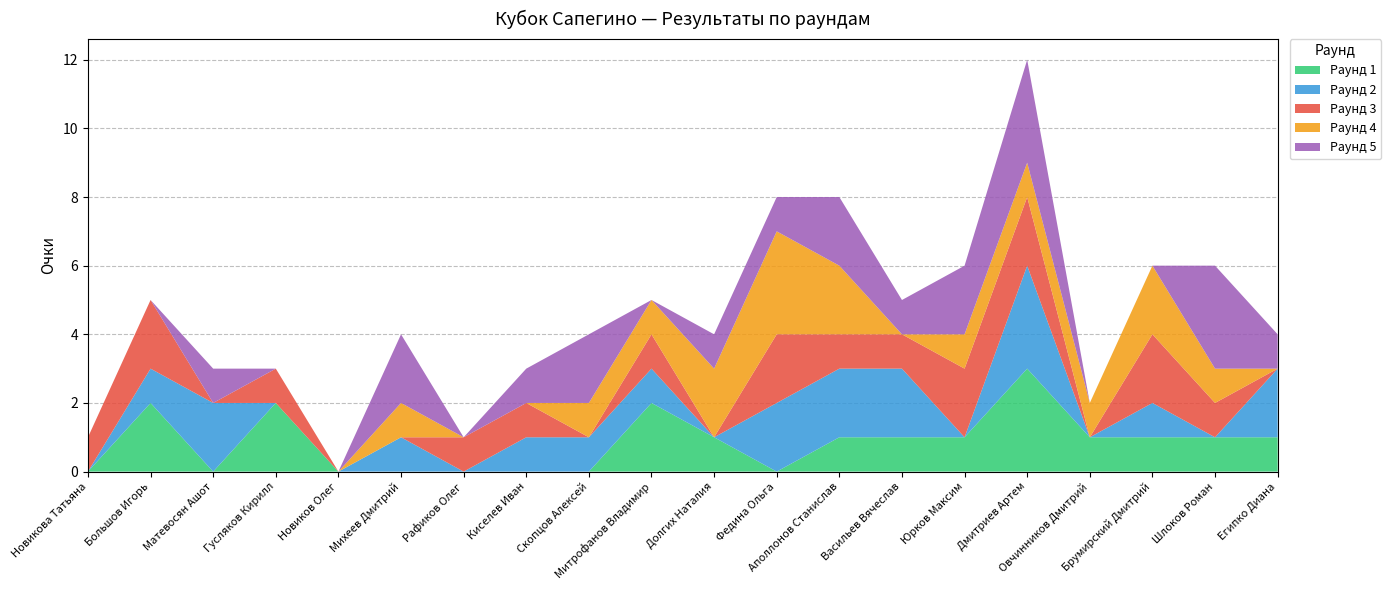

Reading left to right, what are all the values shown in this chart?

Раунд 1: Новикова Татьяна=0	Большов Игорь=2	Матевосян Ашот=0	Гусляков Кирилл=2	Новиков Олег=0	Михеев Дмитрий=0	Рафиков Олег=0	Киселев Иван=0	Скопцов Алексей=0	Митрофанов Владимир=2	Долгих Наталия=1	Федина Ольга=0	Аполлонов Станислав=1	Васильев Вячеслав=1	Юрков Максим=1	Дмитриев Артем=3	Овчинников Дмитрий=1	Брумирский Дмитрий=1	Шлоков Роман=1	Египко Диана=1
Раунд 2: Новикова Татьяна=0	Большов Игорь=1	Матевосян Ашот=2	Гусляков Кирилл=0	Новиков Олег=0	Михеев Дмитрий=1	Рафиков Олег=0	Киселев Иван=1	Скопцов Алексей=1	Митрофанов Владимир=1	Долгих Наталия=0	Федина Ольга=2	Аполлонов Станислав=2	Васильев Вячеслав=2	Юрков Максим=0	Дмитриев Артем=3	Овчинников Дмитрий=0	Брумирский Дмитрий=1	Шлоков Роман=0	Египко Диана=2
Раунд 3: Новикова Татьяна=1	Большов Игорь=2	Матевосян Ашот=0	Гусляков Кирилл=1	Новиков Олег=0	Михеев Дмитрий=0	Рафиков Олег=1	Киселев Иван=1	Скопцов Алексей=0	Митрофанов Владимир=1	Долгих Наталия=0	Федина Ольга=2	Аполлонов Станислав=1	Васильев Вячеслав=1	Юрков Максим=2	Дмитриев Артем=2	Овчинников Дмитрий=0	Брумирский Дмитрий=2	Шлоков Роман=1	Египко Диана=0
Раунд 4: Новикова Татьяна=0	Большов Игорь=0	Матевосян Ашот=0	Гусляков Кирилл=0	Новиков Олег=0	Михеев Дмитрий=1	Рафиков Олег=0	Киселев Иван=0	Скопцов Алексей=1	Митрофанов Владимир=1	Долгих Наталия=2	Федина Ольга=3	Аполлонов Станислав=2	Васильев Вячеслав=0	Юрков Максим=1	Дмитриев Артем=1	Овчинников Дмитрий=1	Брумирский Дмитрий=2	Шлоков Роман=1	Египко Диана=0
Раунд 5: Новикова Татьяна=0	Большов Игорь=0	Матевосян Ашот=1	Гусляков Кирилл=0	Новиков Олег=0	Михеев Дмитрий=2	Рафиков Олег=0	Киселев Иван=1	Скопцов Алексей=2	Митрофанов Владимир=0	Долгих Наталия=1	Федина Ольга=1	Аполлонов Станислав=2	Васильев Вячеслав=1	Юрков Максим=2	Дмитриев Артем=3	Овчинников Дмитрий=0	Брумирский Дмитрий=0	Шлоков Роман=3	Египко Диана=1